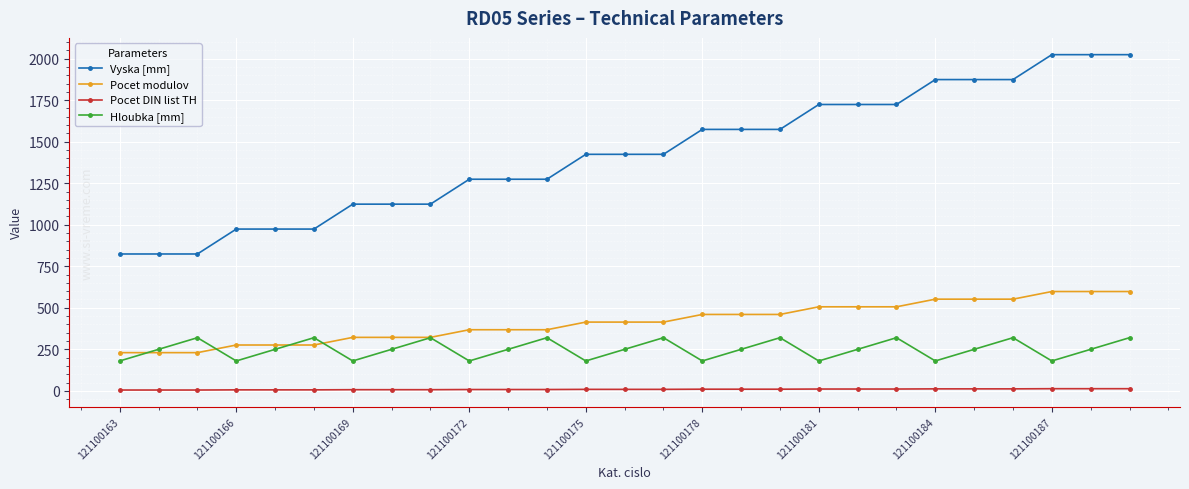

What is the difference between the maximum and minimum values in the Pocet DIN list TH series?

8